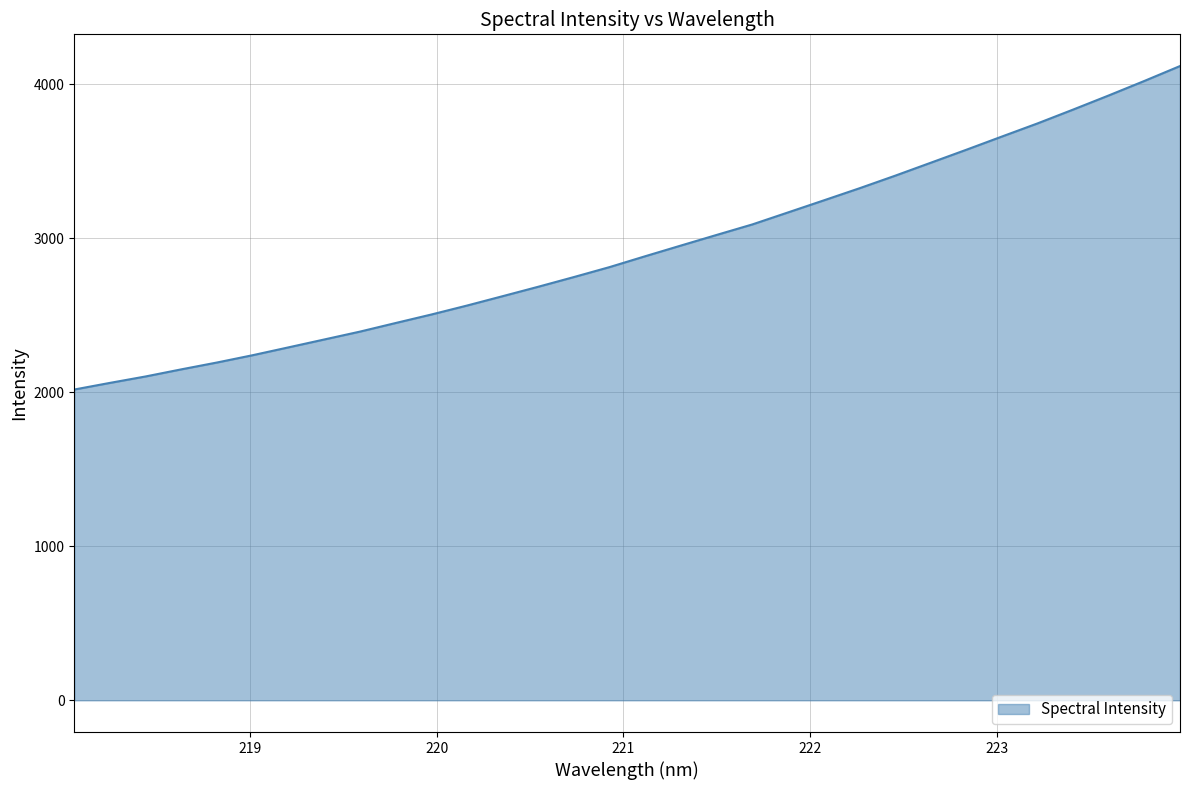

True or false: there are more than 0 points higher than both neighbors.

False